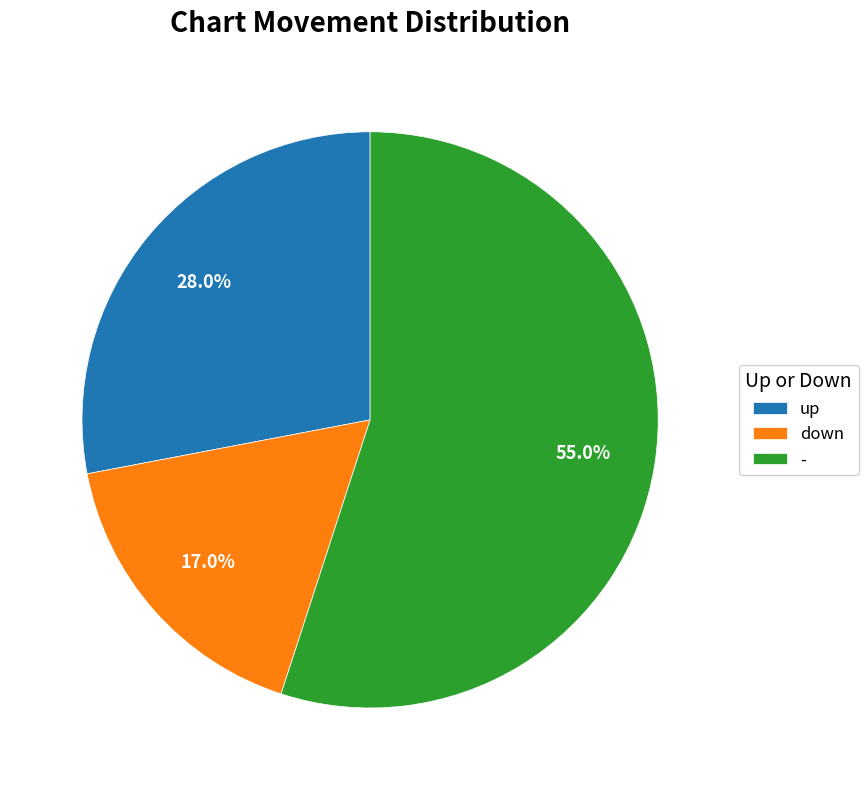

The down slice represents 24% of the pie. True or false?

False